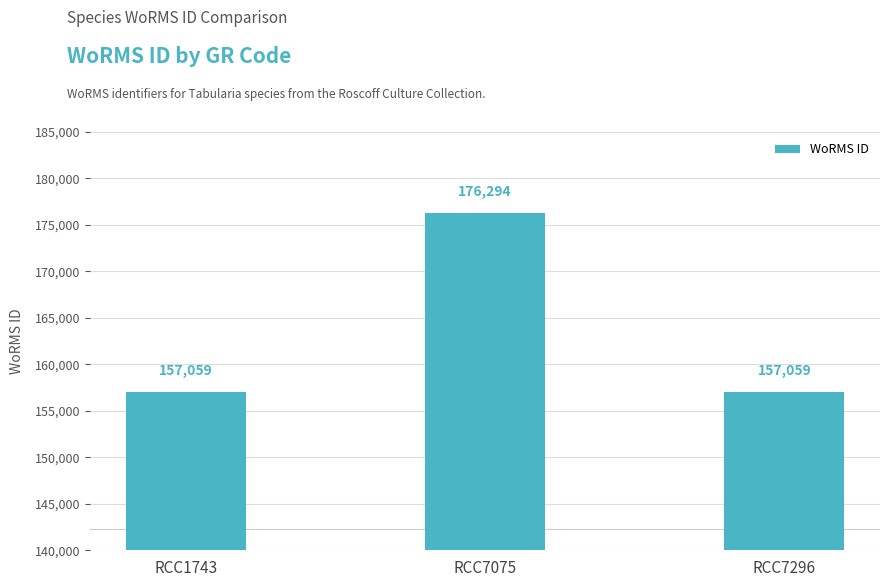

Reading right to left, what are all the values shown in this chart?

157059	176294	157059